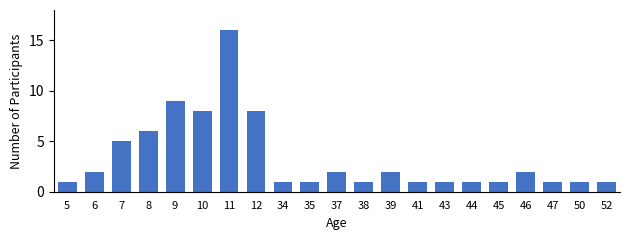

Are the bars horizontal?

No